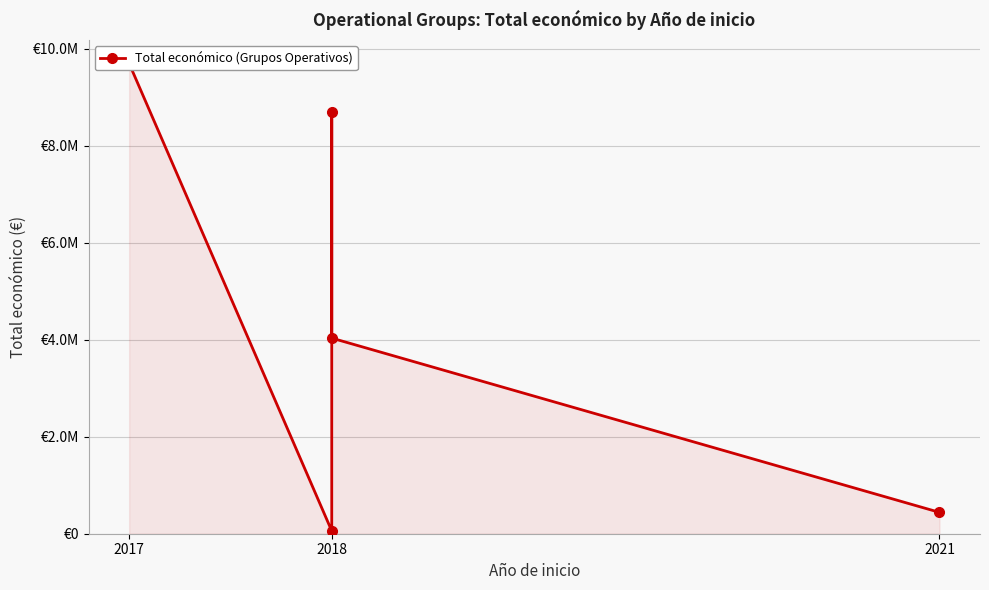

What is the value of the 4th point from the left?

4033442